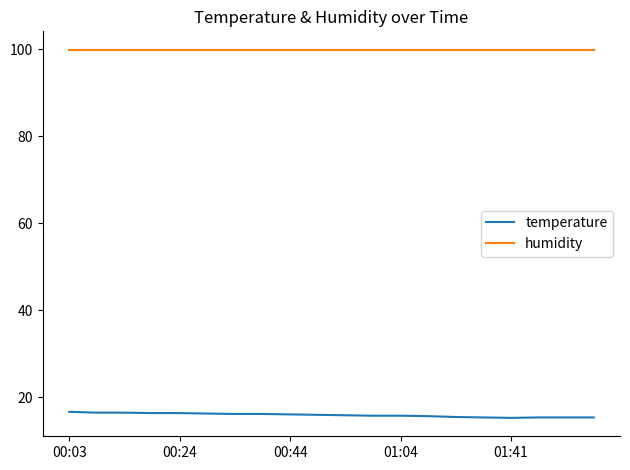

What is the lowest value of the temperature series?

15.2